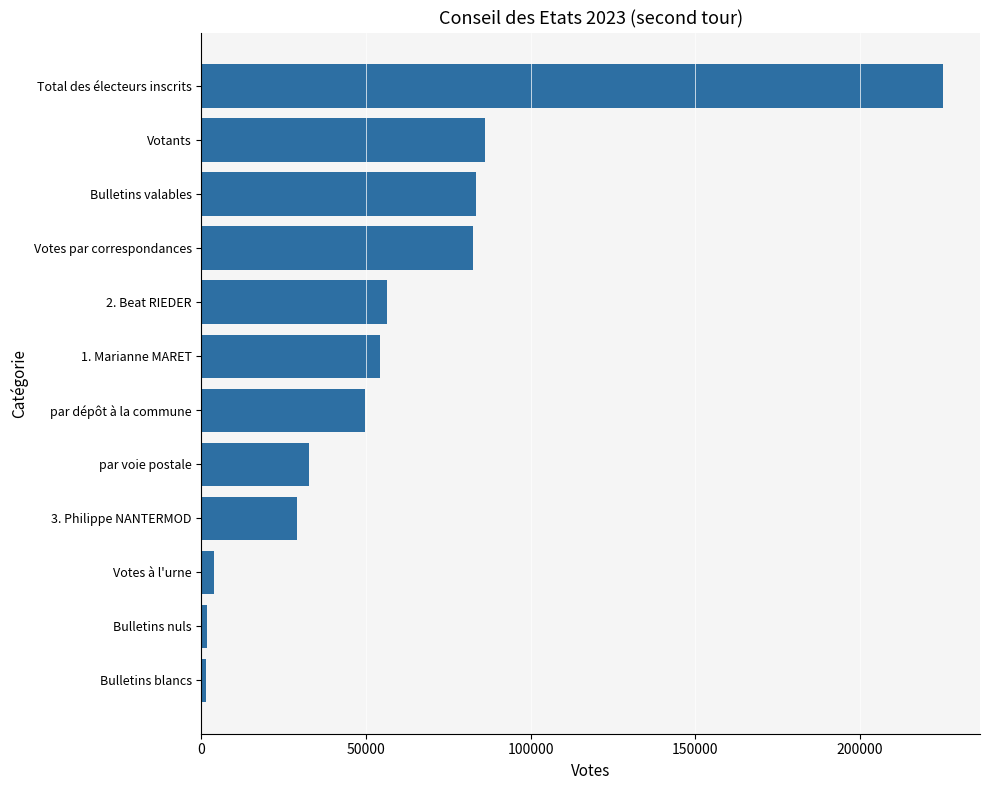

What is the change in value from par dépôt à la commune to Total des électeurs inscrits?

+175661